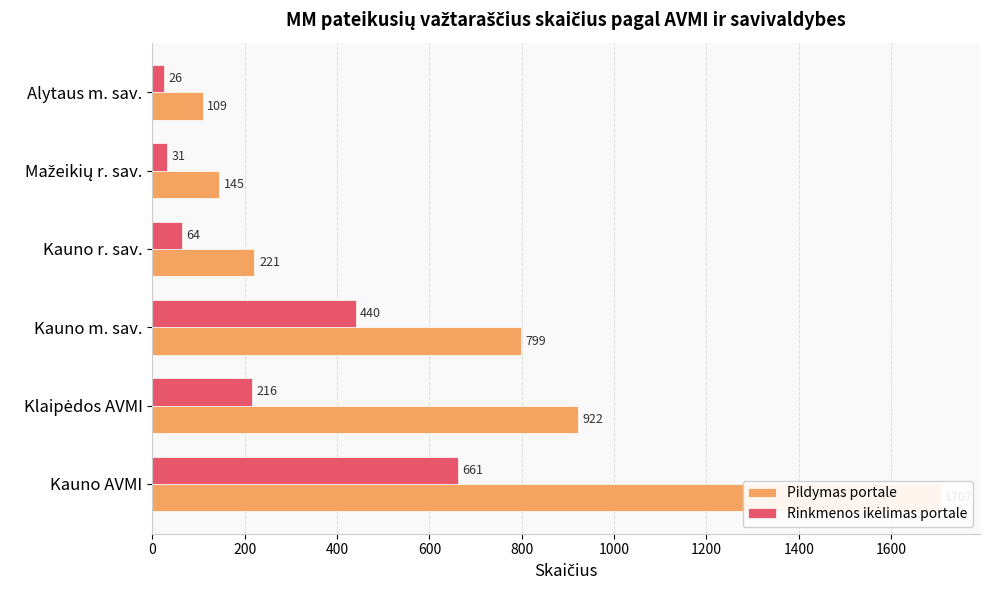

How many groups of bars are there?

6